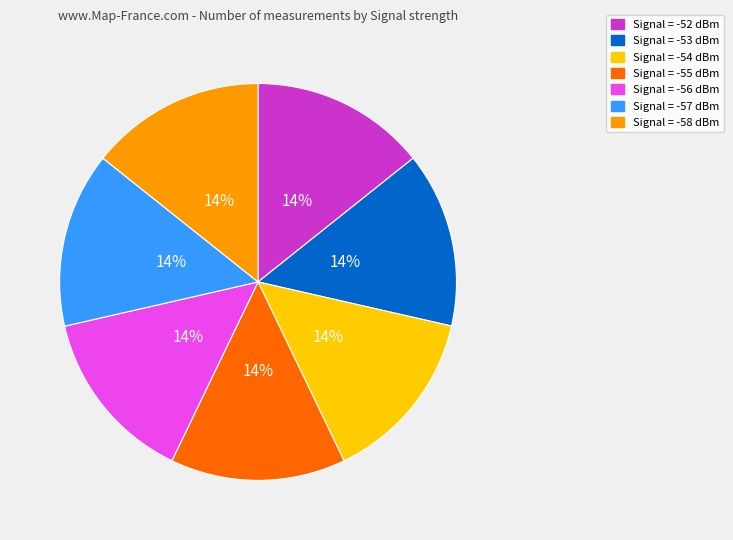

Does any single category account for the majority?

No